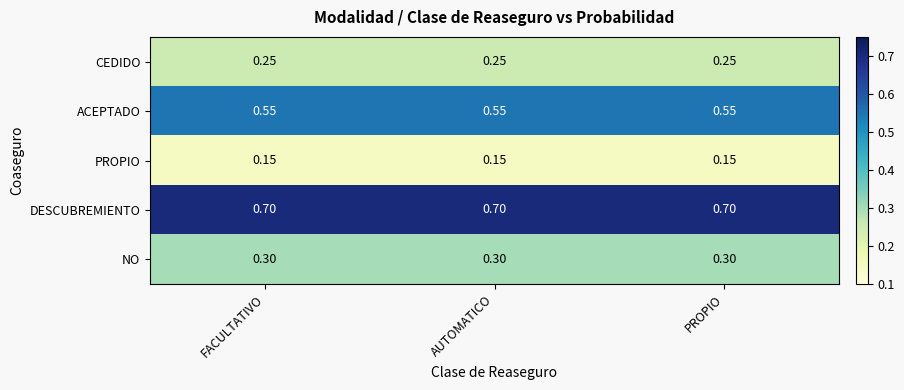

List the series in order of their peak value, highest first.

DESCUBREMIENTO, ACEPTADO, NO, CEDIDO, PROPIO